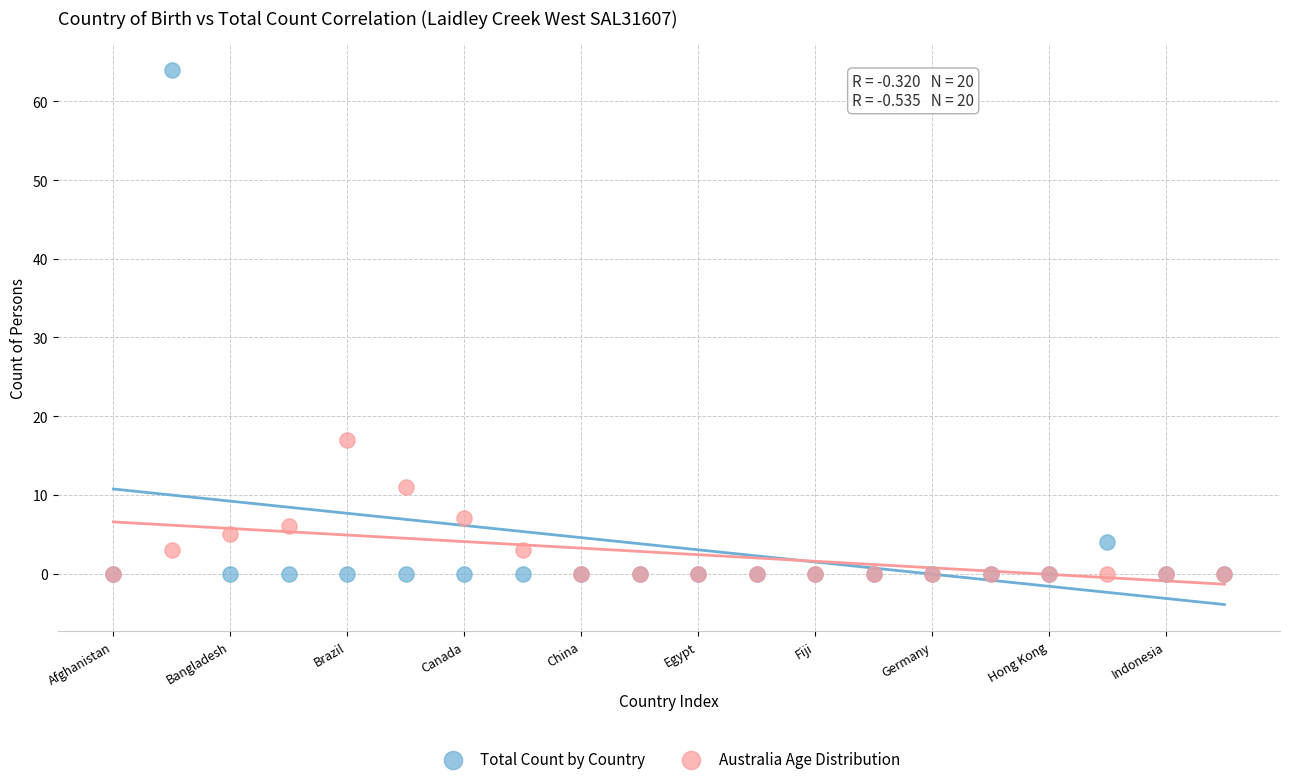

In the Total Count by Country series, what Y value is closest to 32?

4